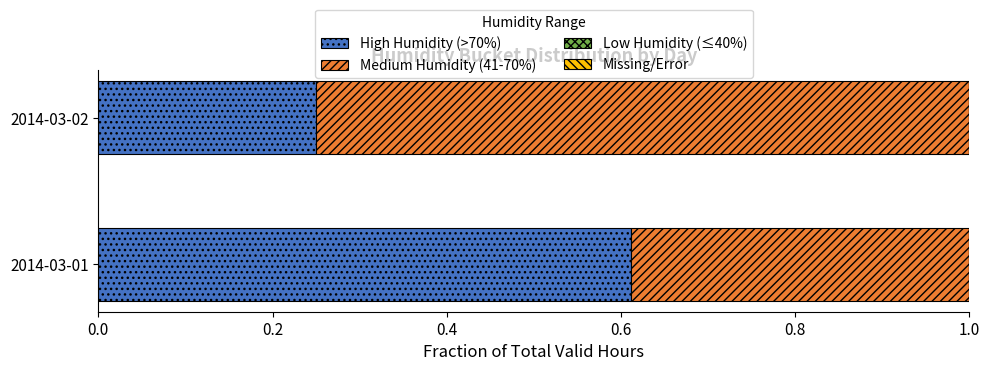

What is the sum of the High Humidity (>70%) values at 2014-03-01 and 2014-03-02?

0.9